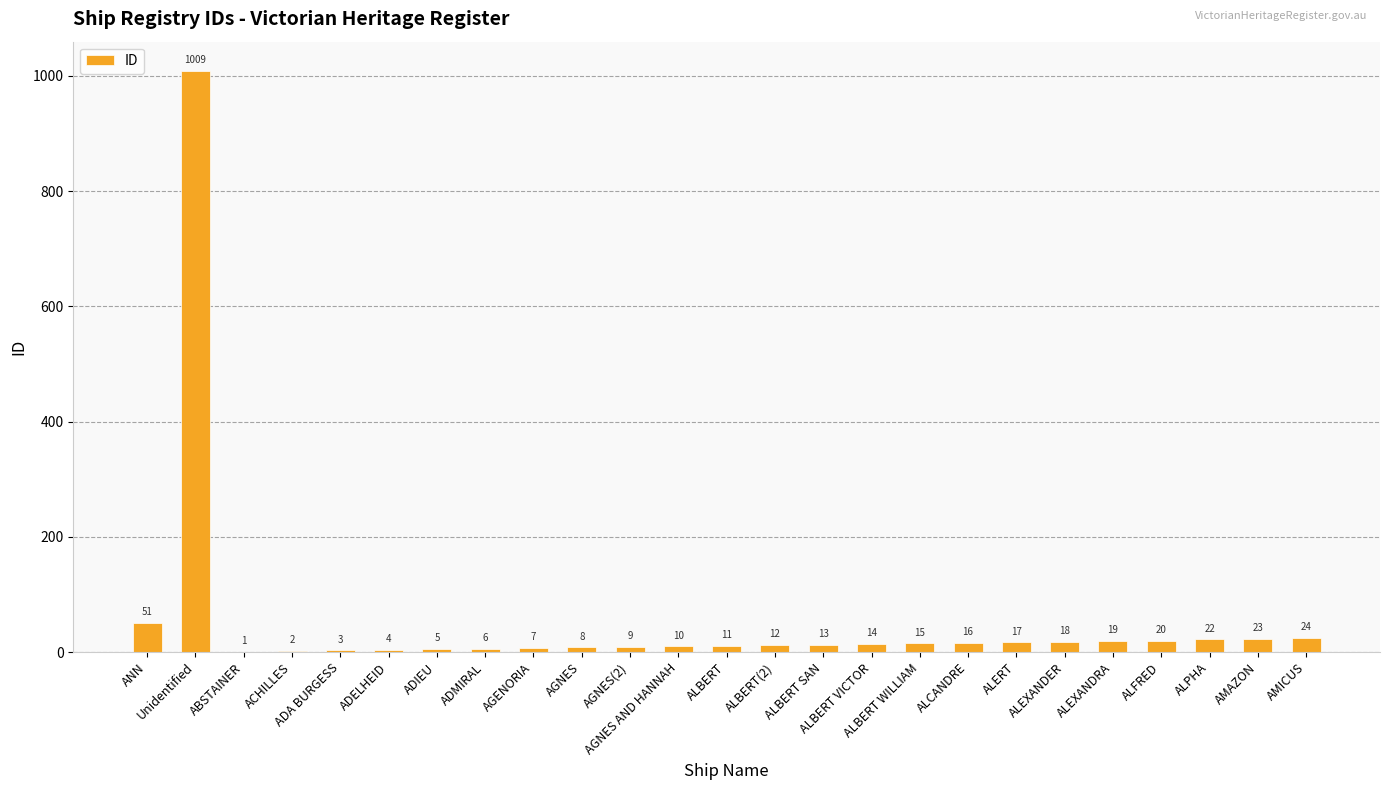

Are the bars horizontal?

No